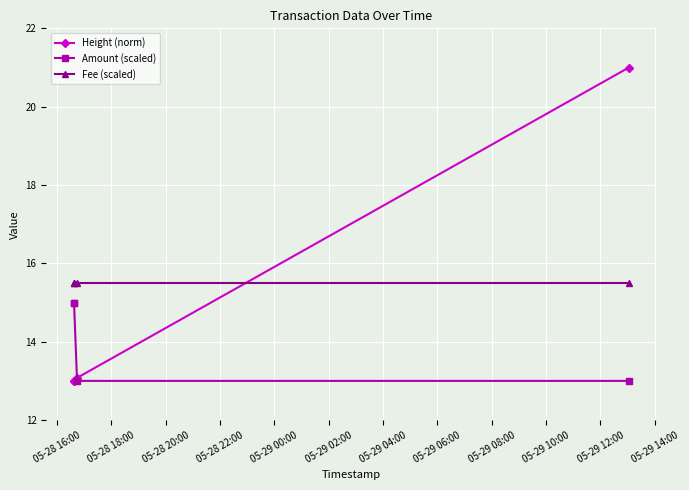

How many intersections are there between Amount (scaled) and Height (norm)?

1